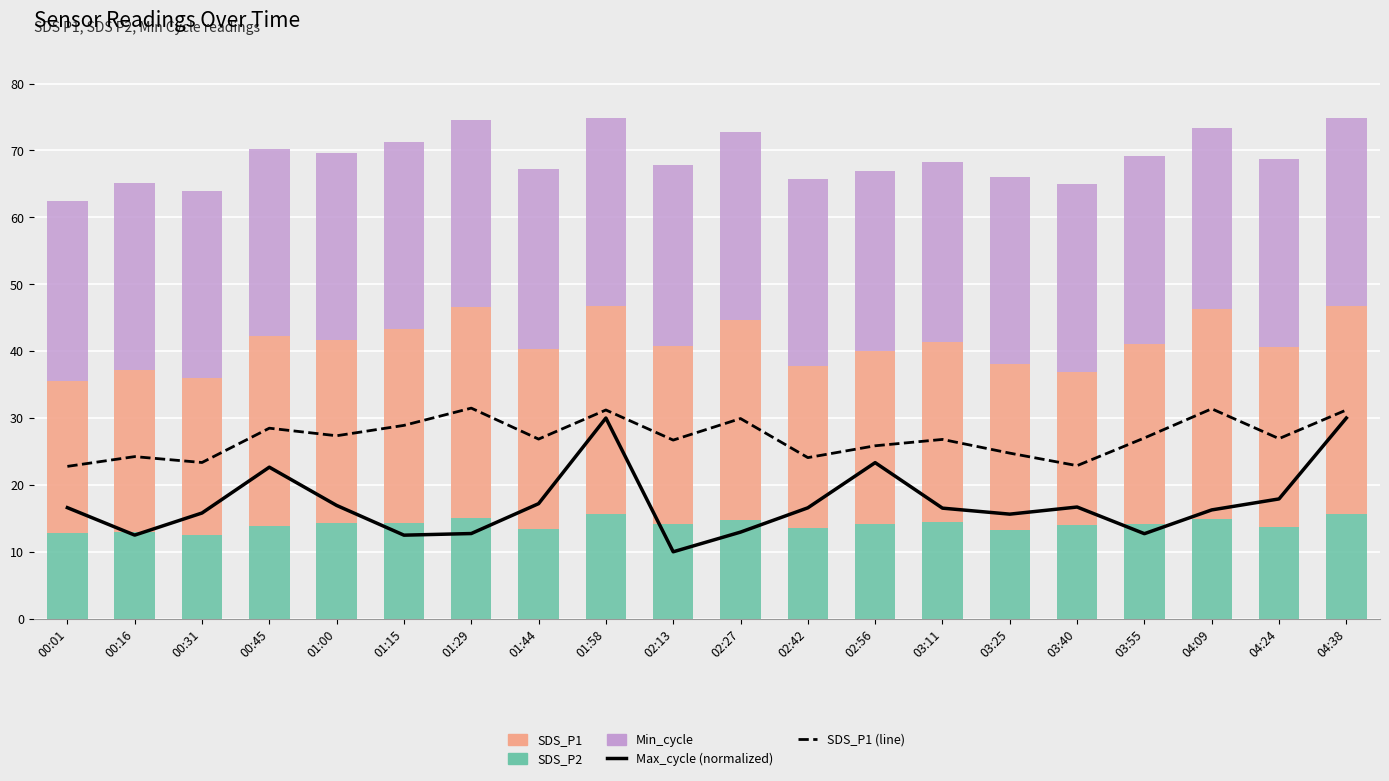

How many groups of bars are there?

20